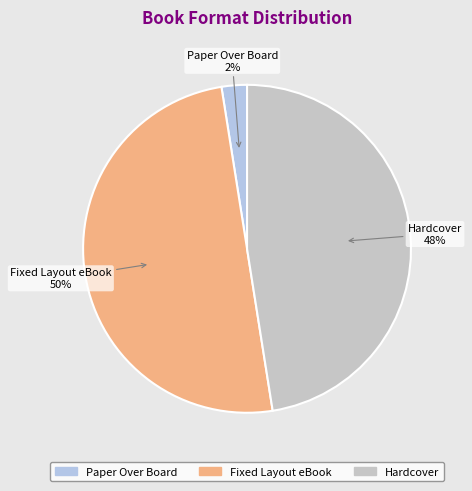

Rank the categories by value from lowest to highest.

Paper Over Board, Hardcover, Fixed Layout eBook